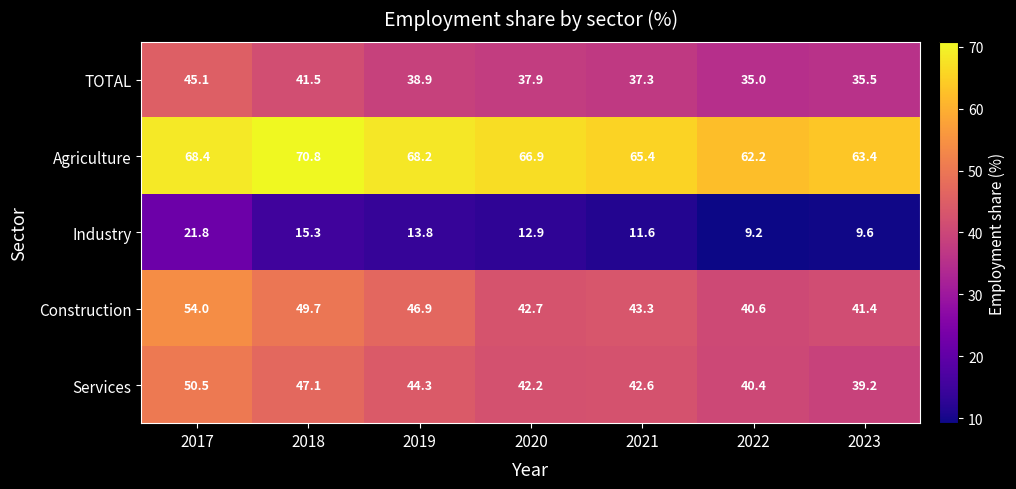

What is the total value across all series at 2017?

239.8